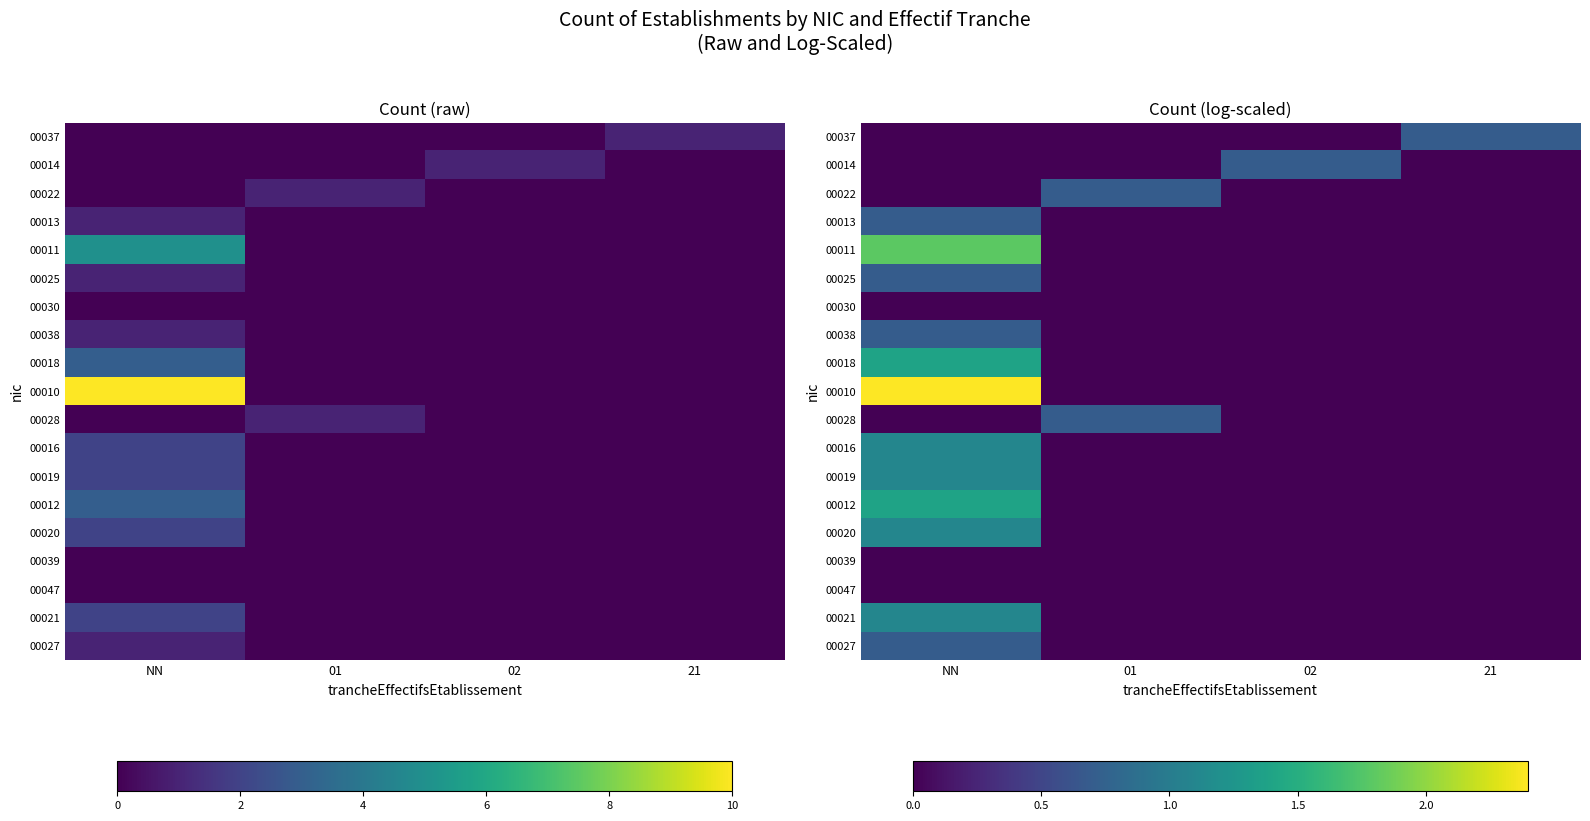

Count the number of data series in this chart.

19